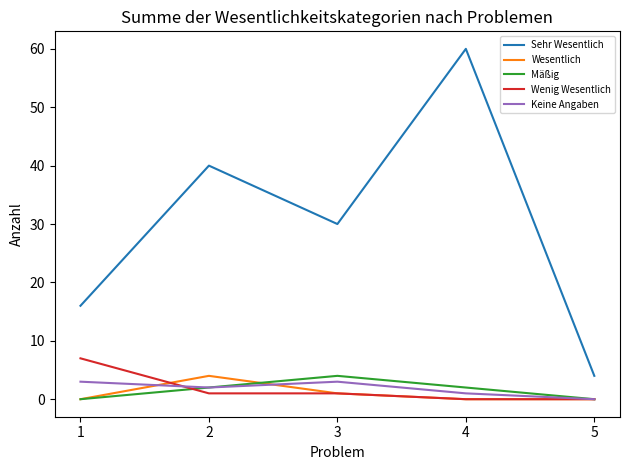

The Mäßig series shows 2 at 5. True or false?

False